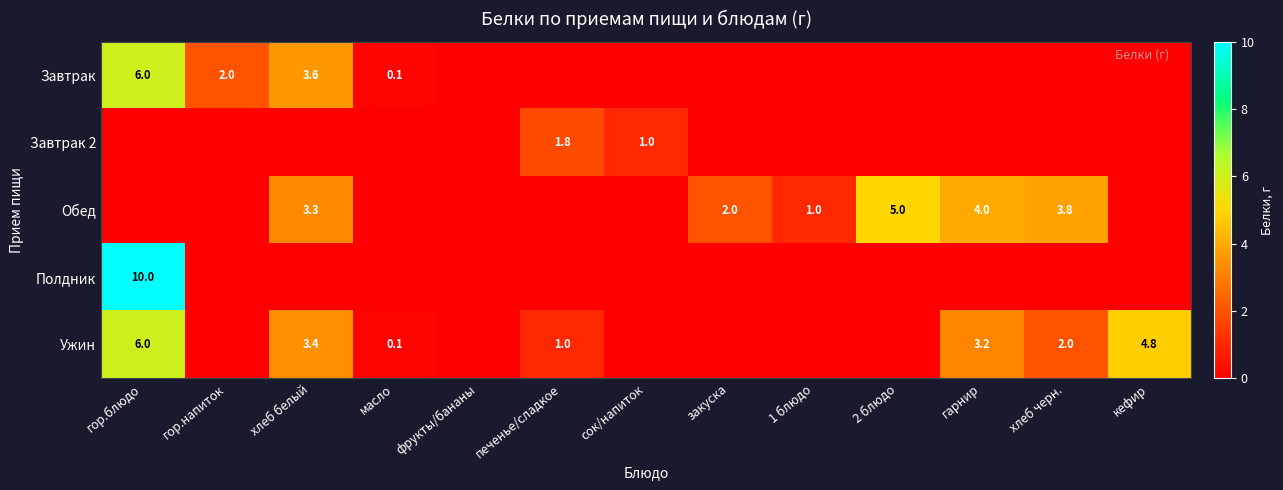

Is the value of Ужин at хлеб белый greater than the value of Обед at хлеб черн.?

No